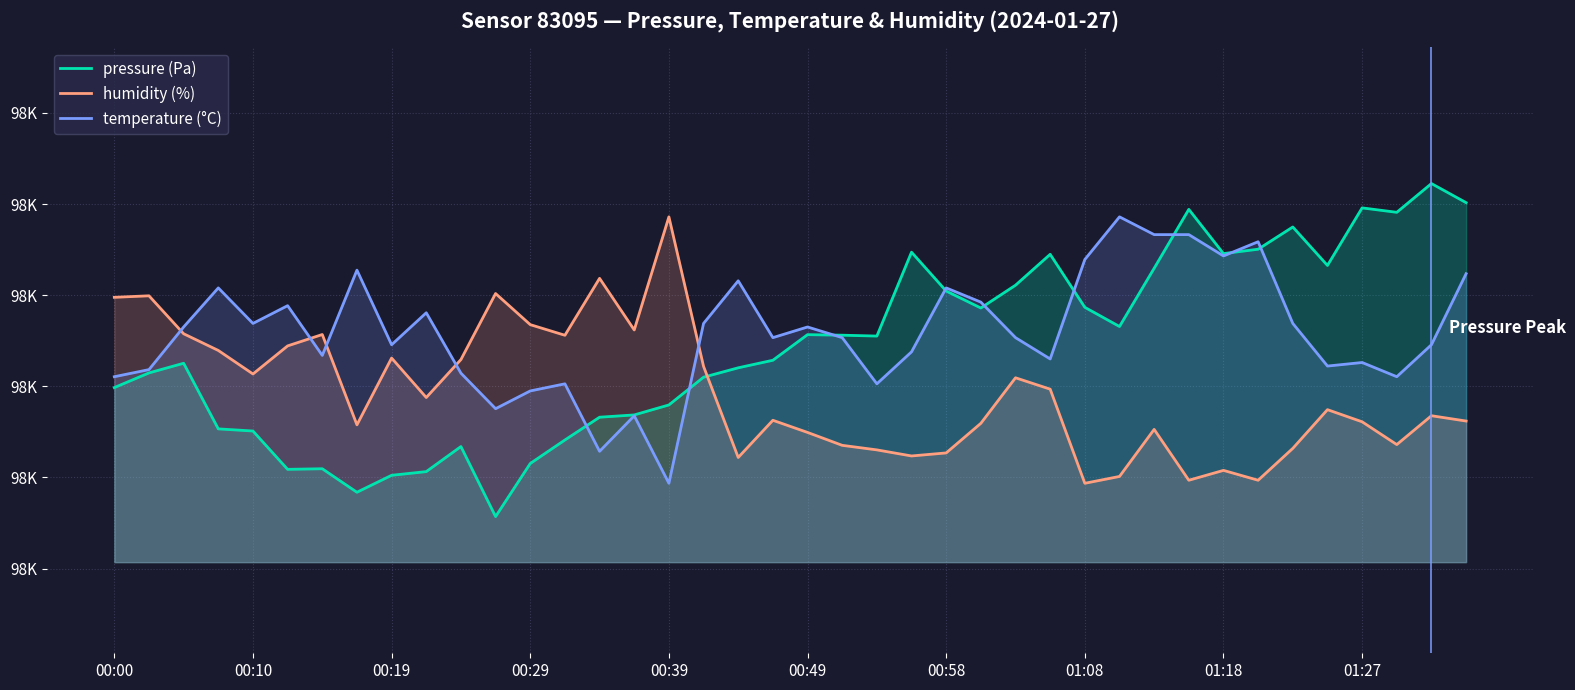

Which series has the widest spread of values?

pressure (Pa)